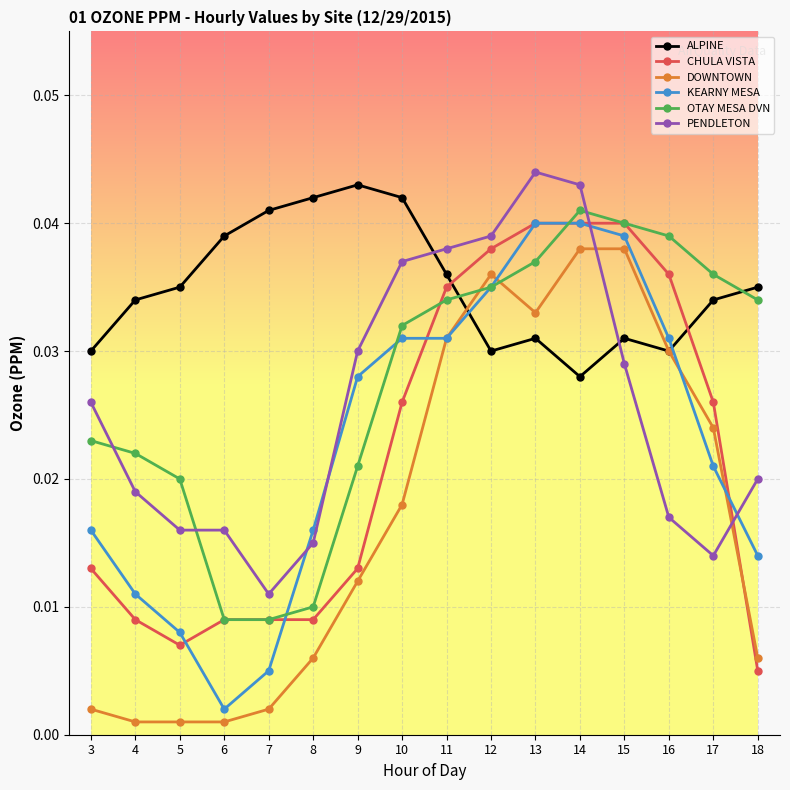

At which category does CHULA VISTA reach its first local valley?

5